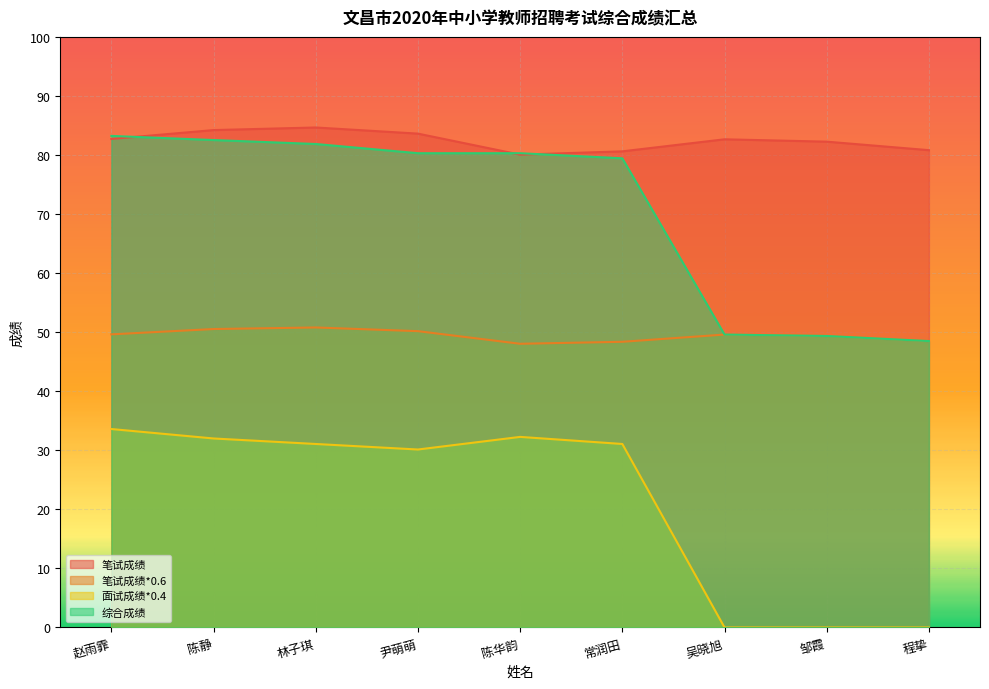

Reading right to left, transcribe all the data shown in this chart.

笔试成绩: 80.8	82.3	82.7	80.6	80.1	83.6	84.7	84.2	82.7
笔试成绩*0.6: 48.5	49.4	49.6	48.4	48.0	50.2	50.8	50.5	49.6
面试成绩*0.4: 0.0	0.0	0.0	31.1	32.3	30.1	31.1	32.0	33.6
综合成绩: 48.5	49.4	49.6	79.4	80.3	80.3	81.9	82.5	83.2